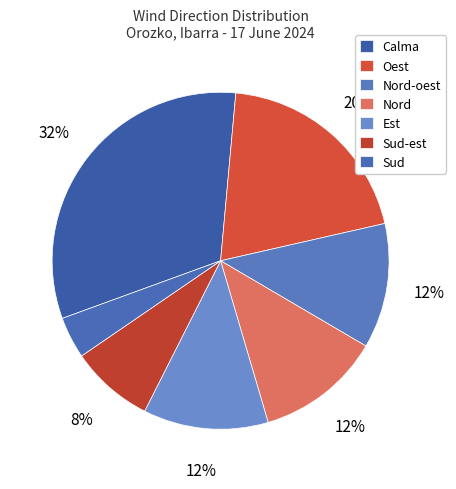

Combined, what portion of the pie is Est and Sud-est?

20.0%